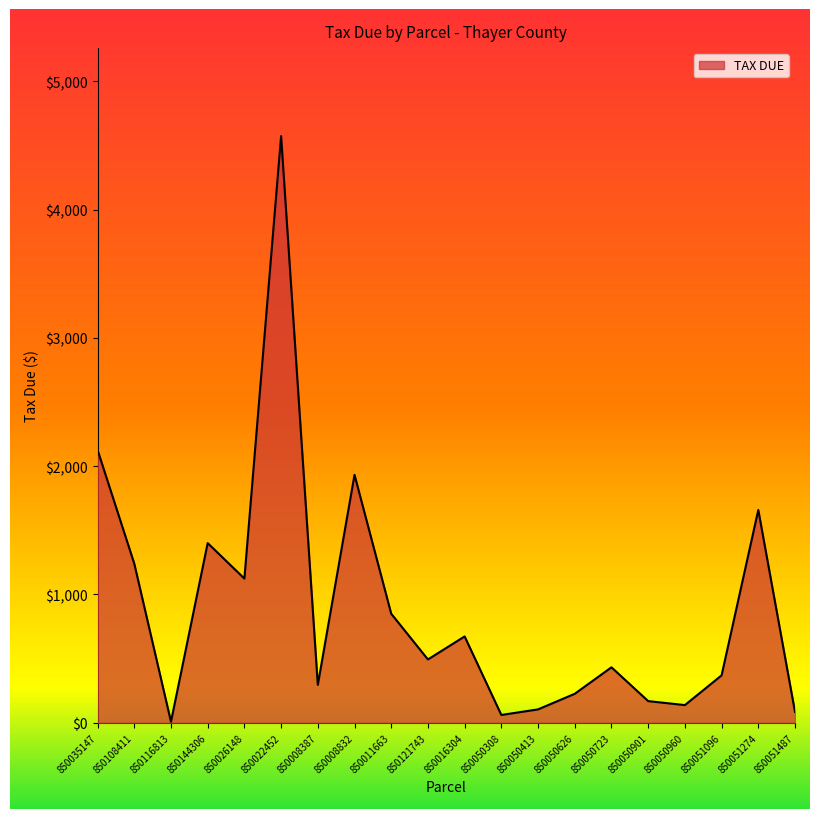

How many values exceed 493?

10